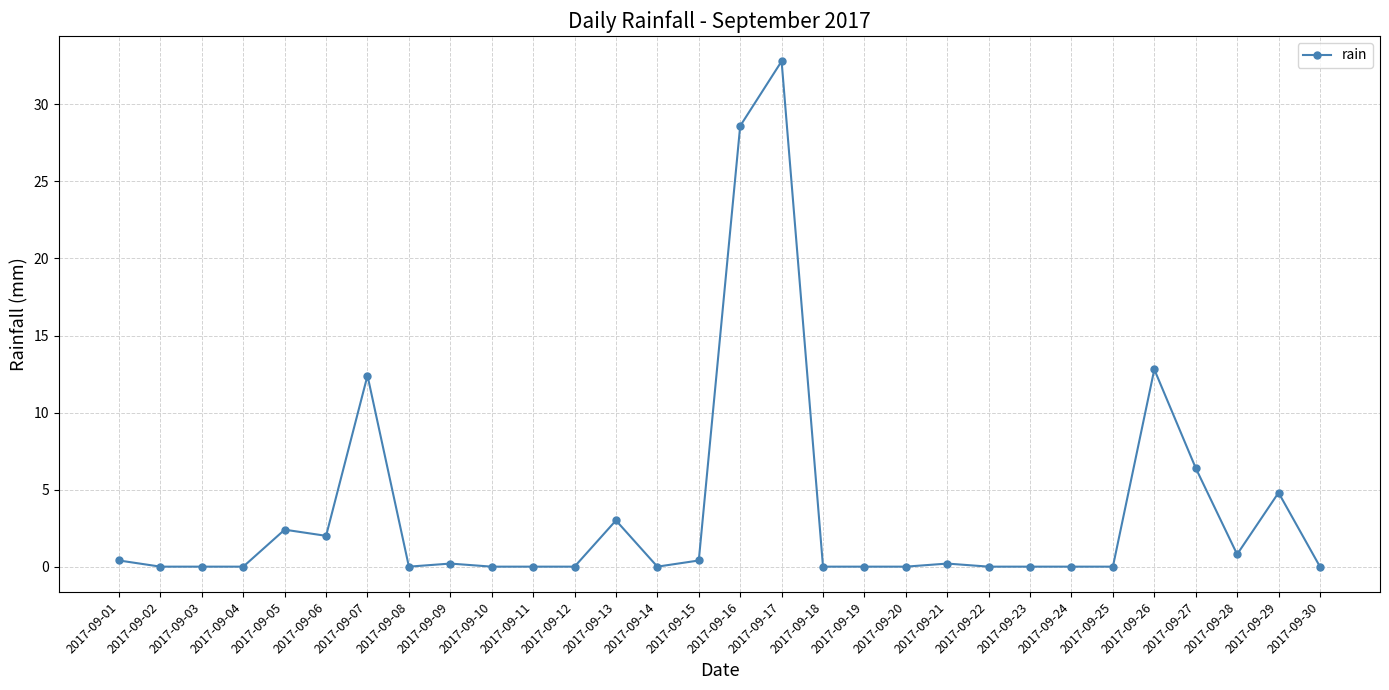

Does the chart have visible grid lines?

Yes